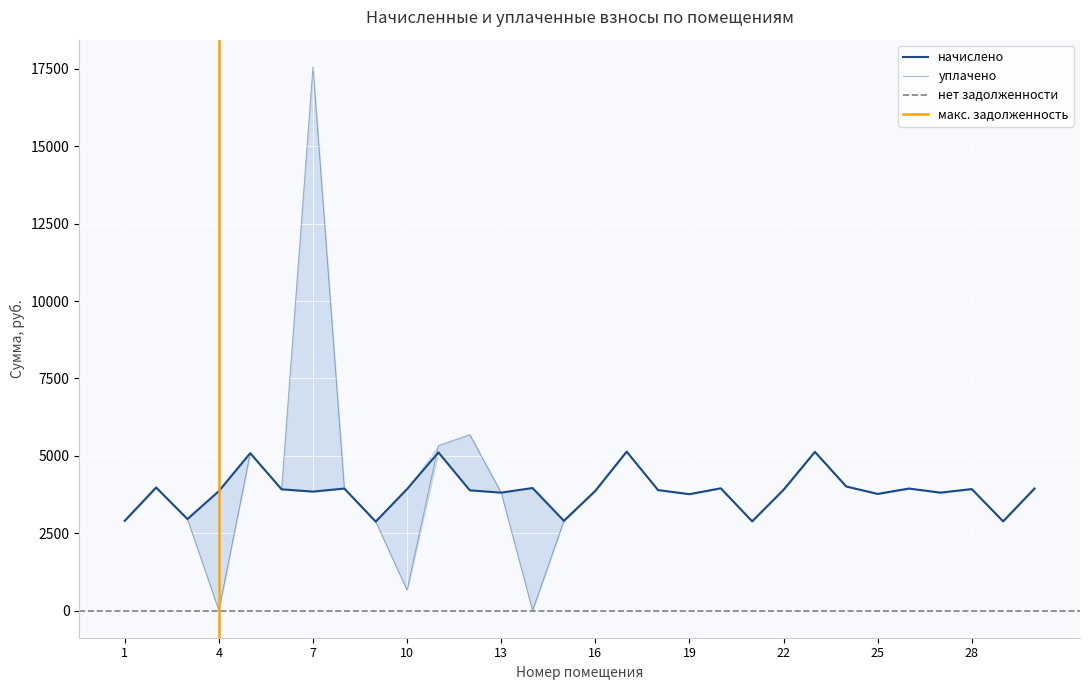

Count the number of data series in this chart.

2